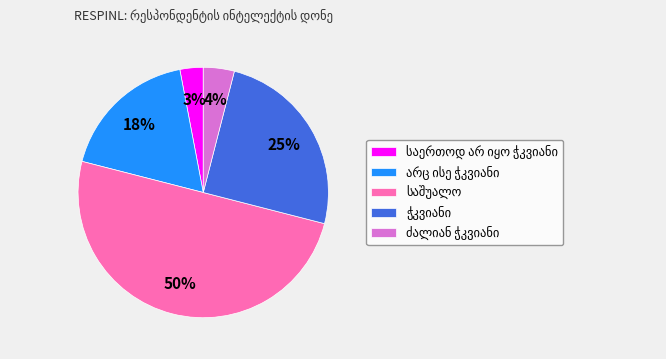

To the nearest percent, what is the difference between the largest and smallest slice percentages?

47%